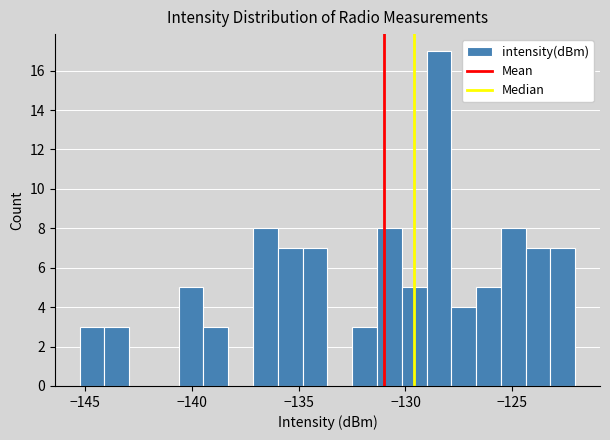

Read against the x-axis, roughly where is the centre of the tallest bar?

-128.5